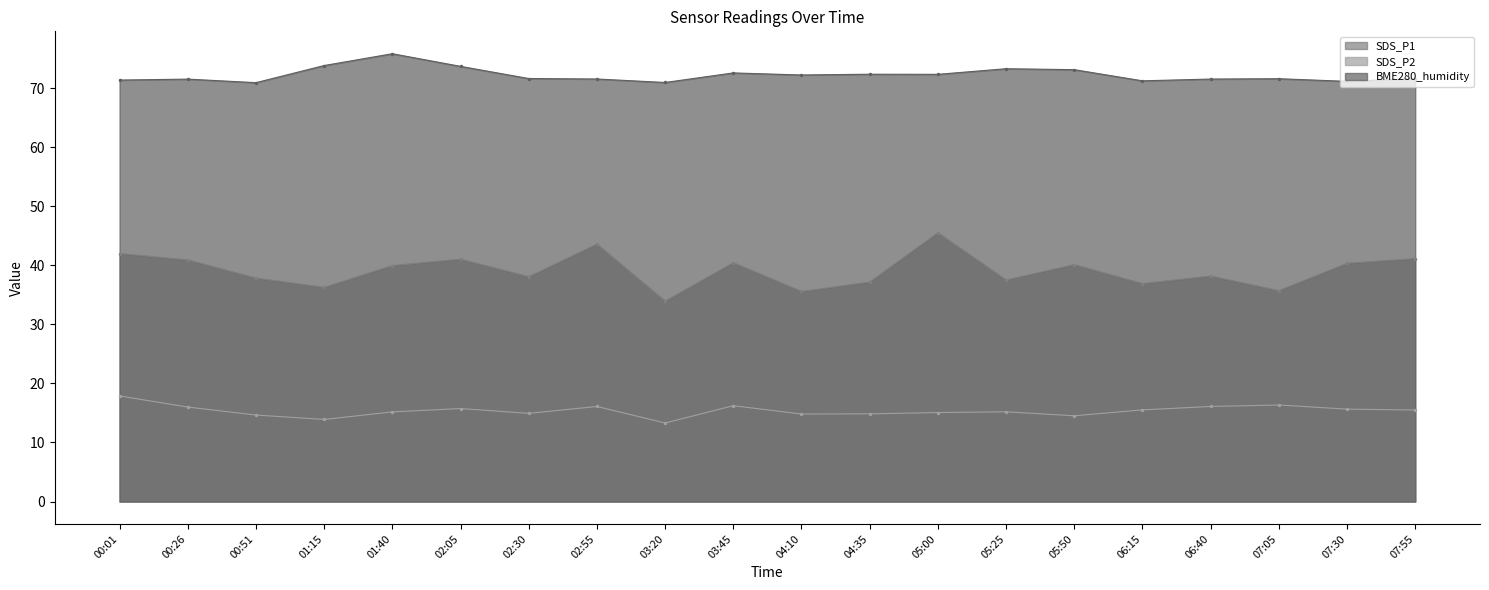

The BME280_humidity series shows 45.0 at 07:55. True or false?

False